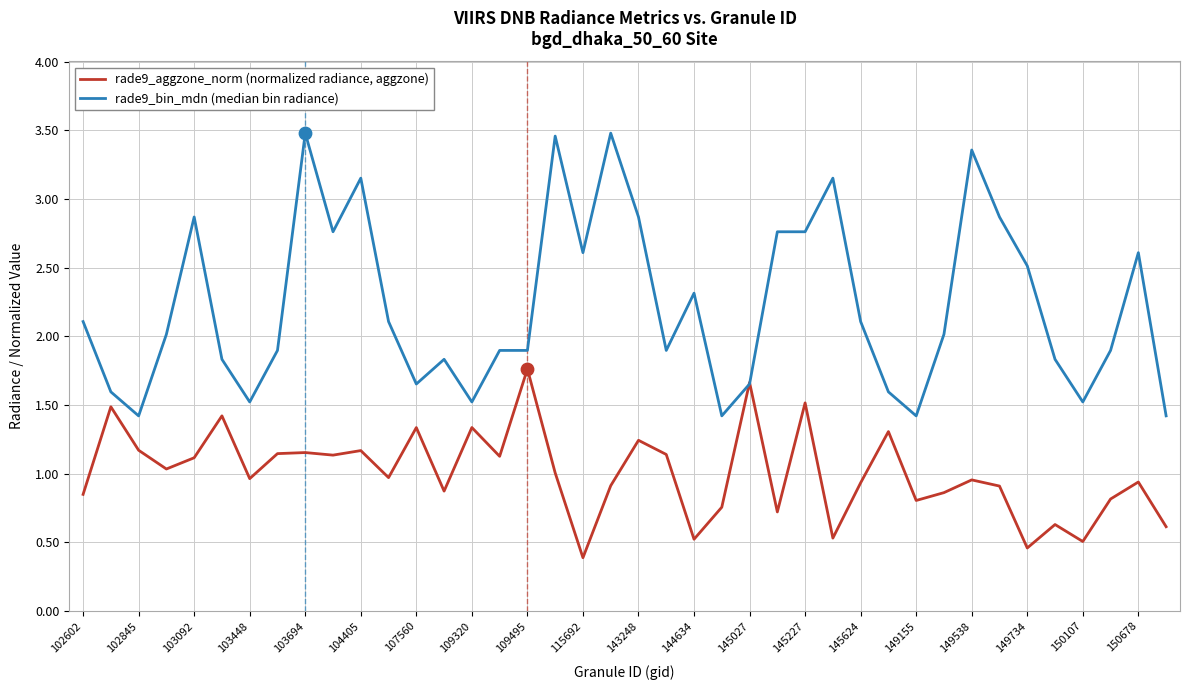

Which series has the widest spread of values?

rade9_bin_mdn (median bin radiance)